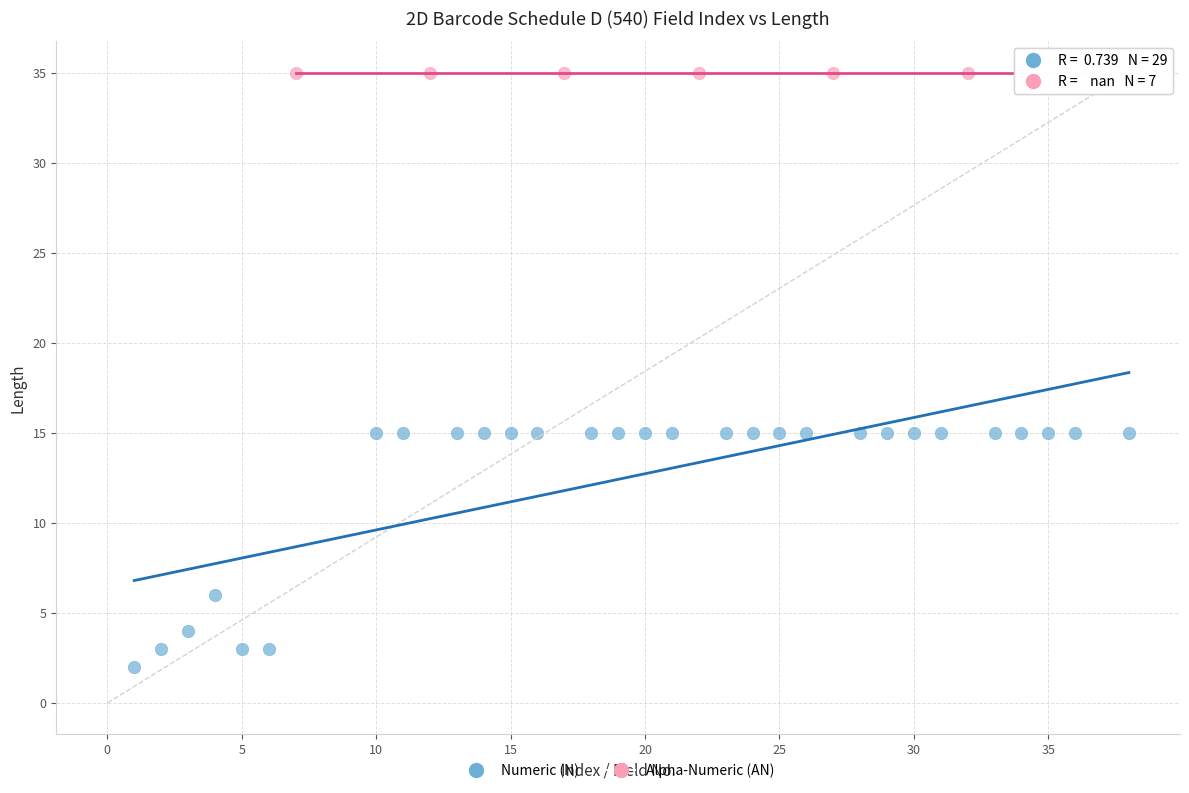

Which series reaches the minimum Y coordinate?

Numeric (N)